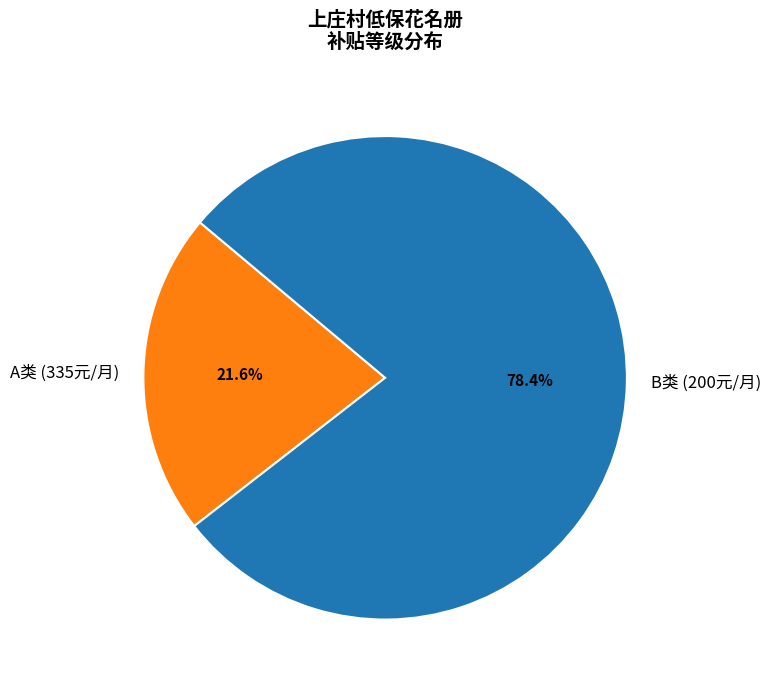

Approximately how many times larger is the value at A类 (335元/月) compared to B类 (200元/月)?

0.3